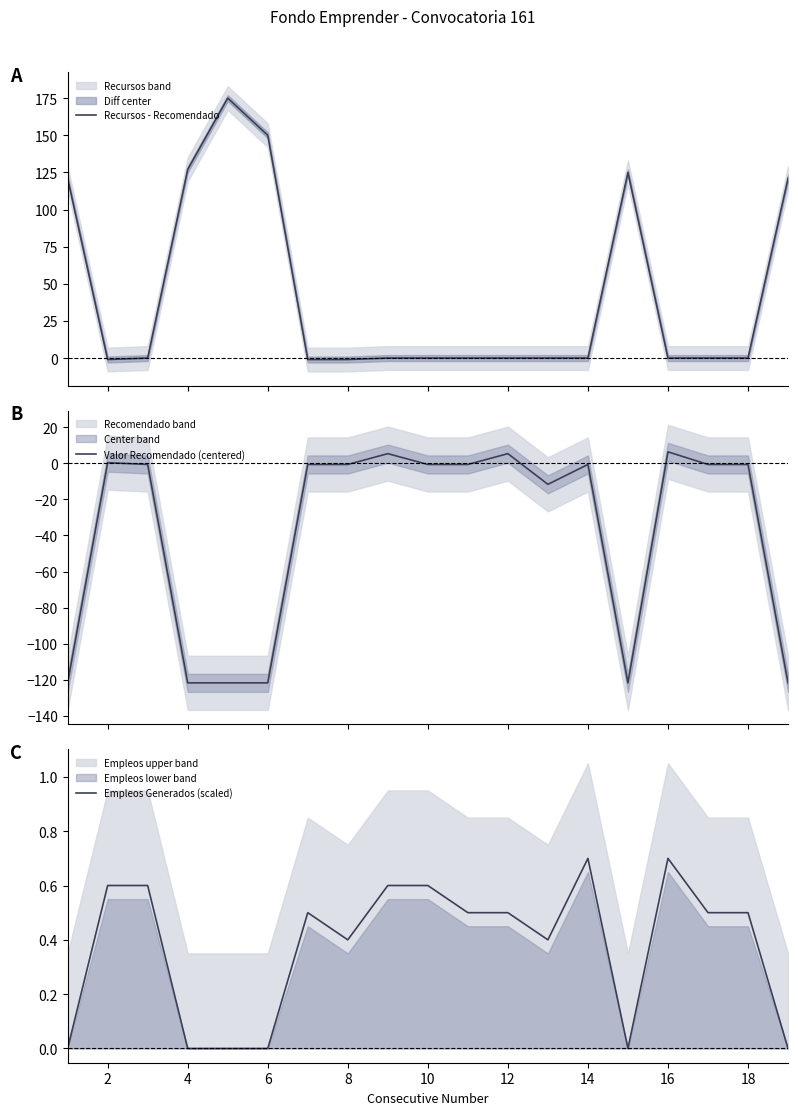

What is the minimum value for Valor Recomendado (centered)?

-121.7